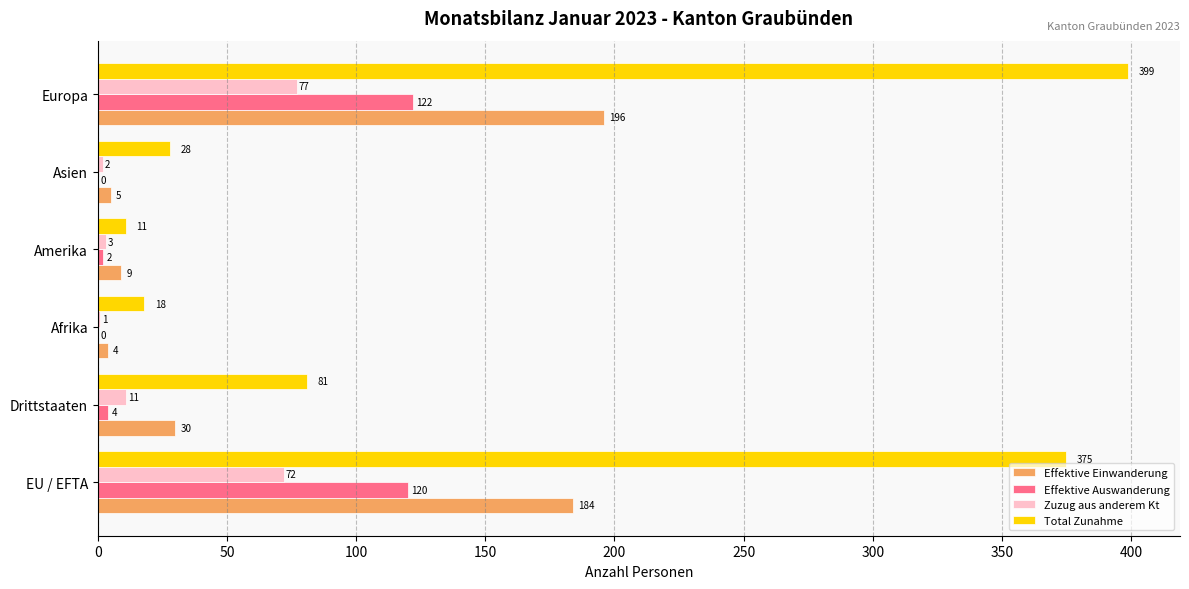

The value of Effektive Auswanderung at Afrika is -84. True or false?

False